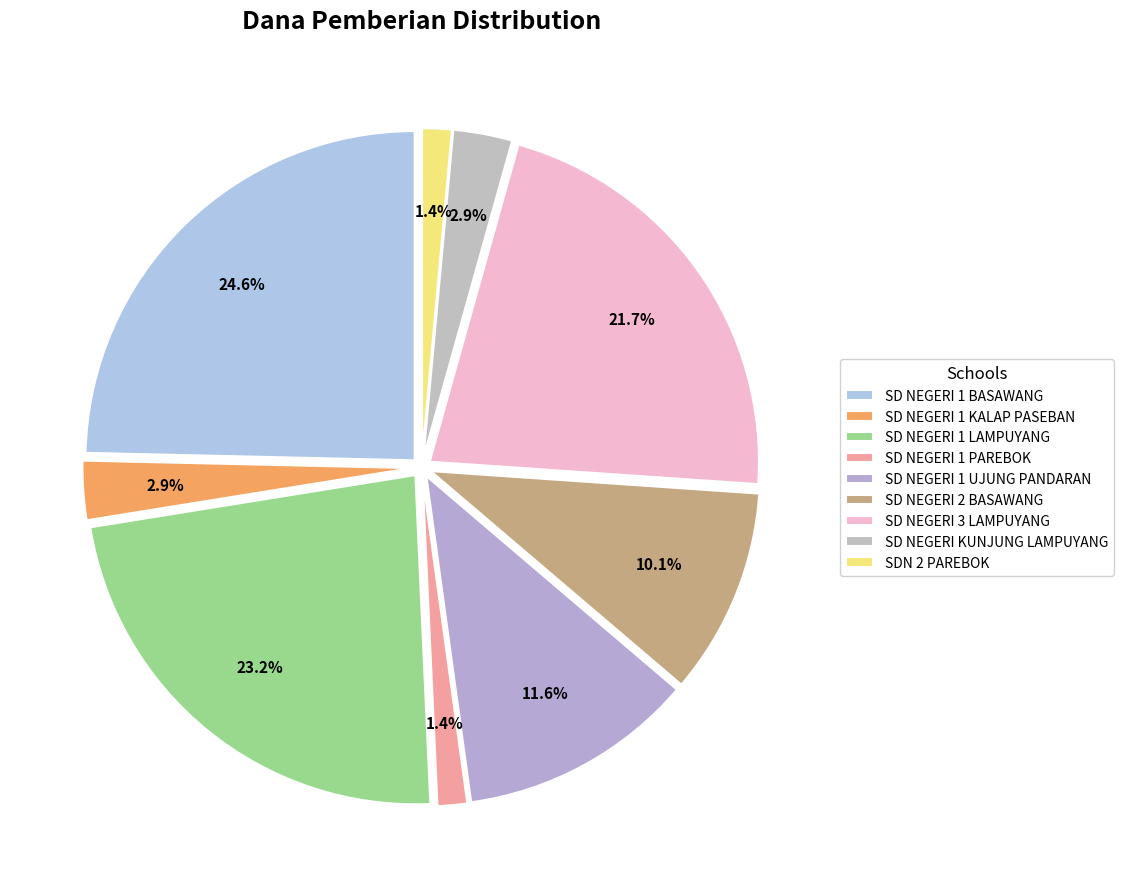

To the nearest percent, what percentage of the pie is SD NEGERI 3 LAMPUYANG?

22%